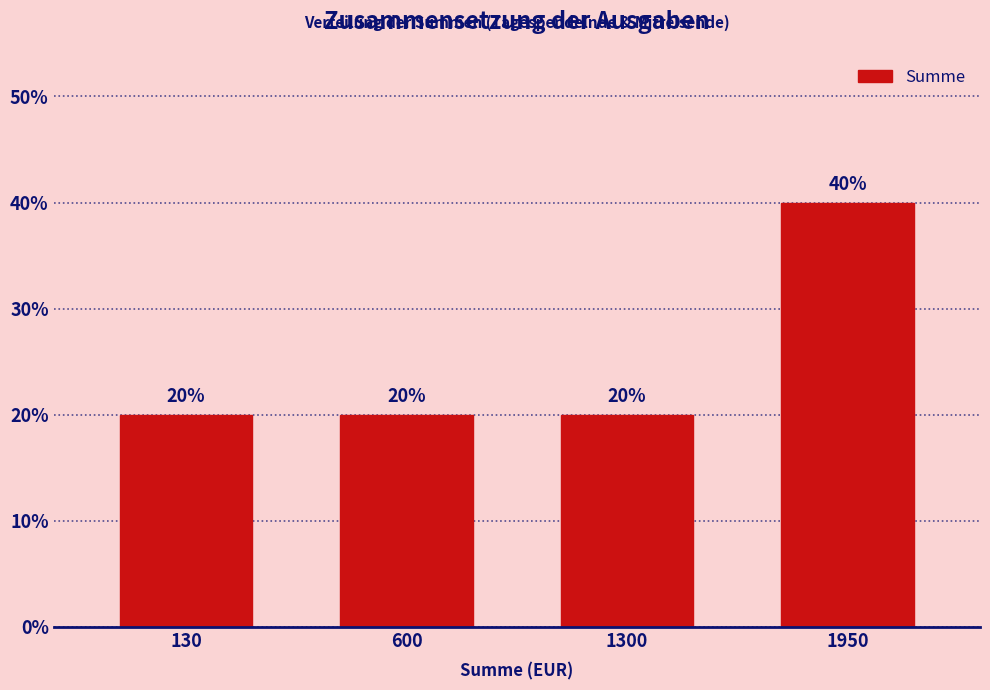

Reading right to left, list all the values displayed in this chart.

1950=40	1300=20	600=20	130=20